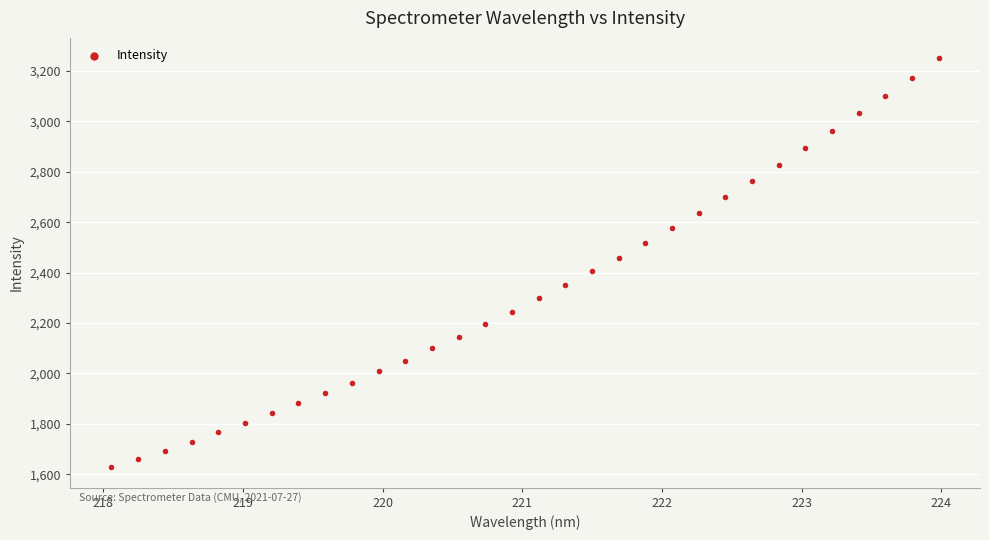

What is the range of X values (max minus min)?

5.9